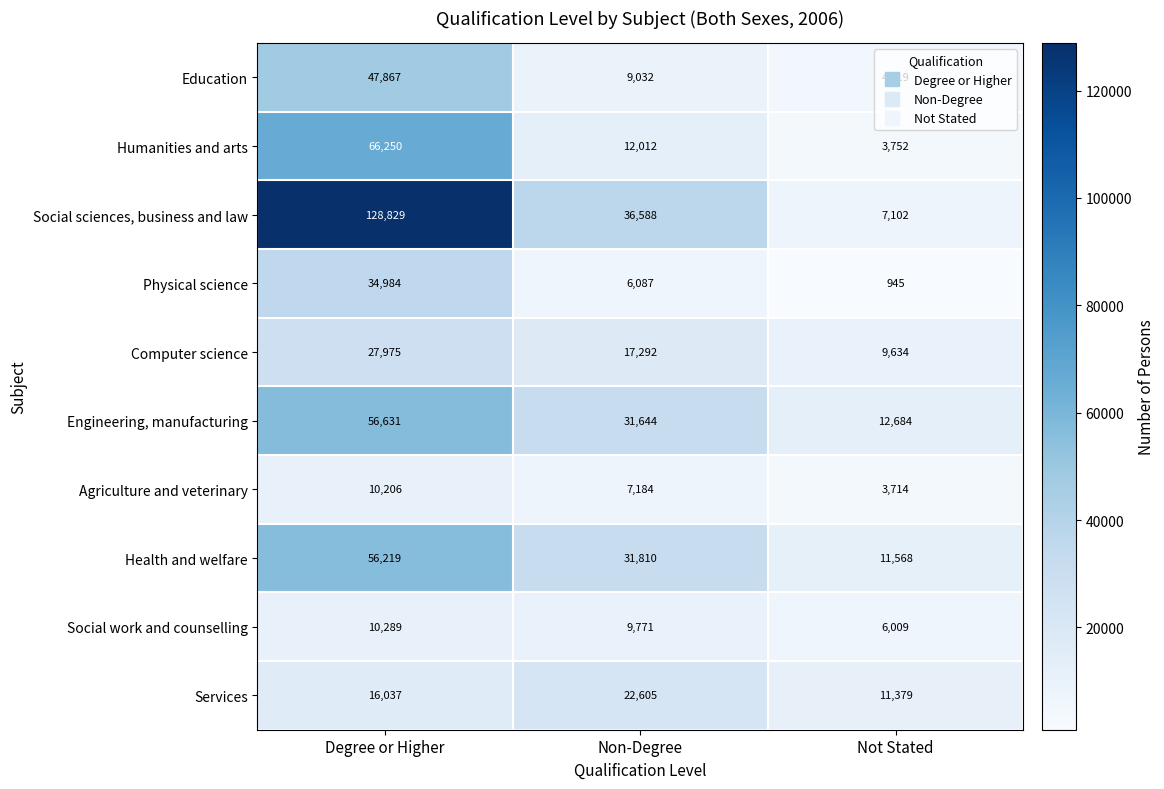

Rank the series by their maximum value, from lowest to highest.

Agriculture and veterinary, Social work and counselling, Services, Computer science, Physical science, Education, Health and welfare, Engineering, manufacturing, Humanities and arts, Social sciences, business and law